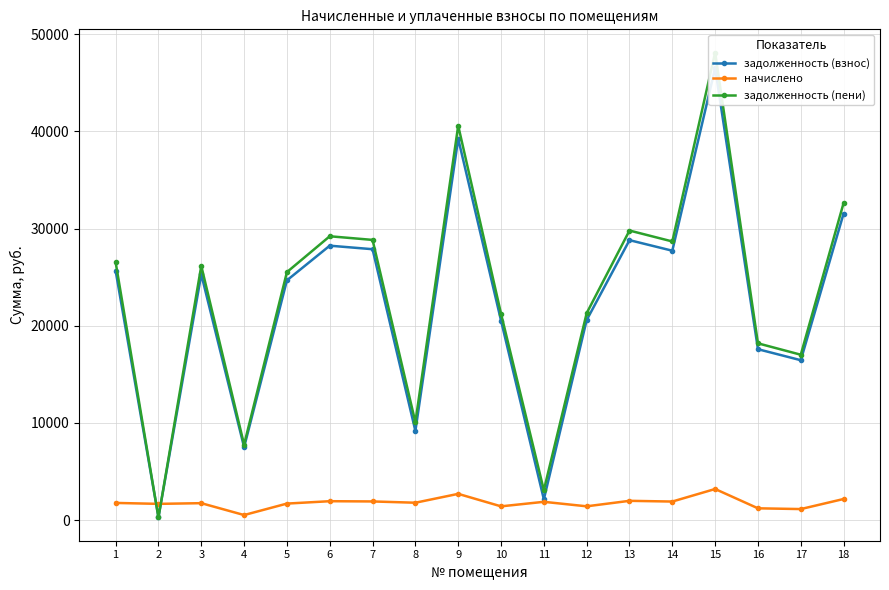

What is the total value across all series at 17?

34591.2